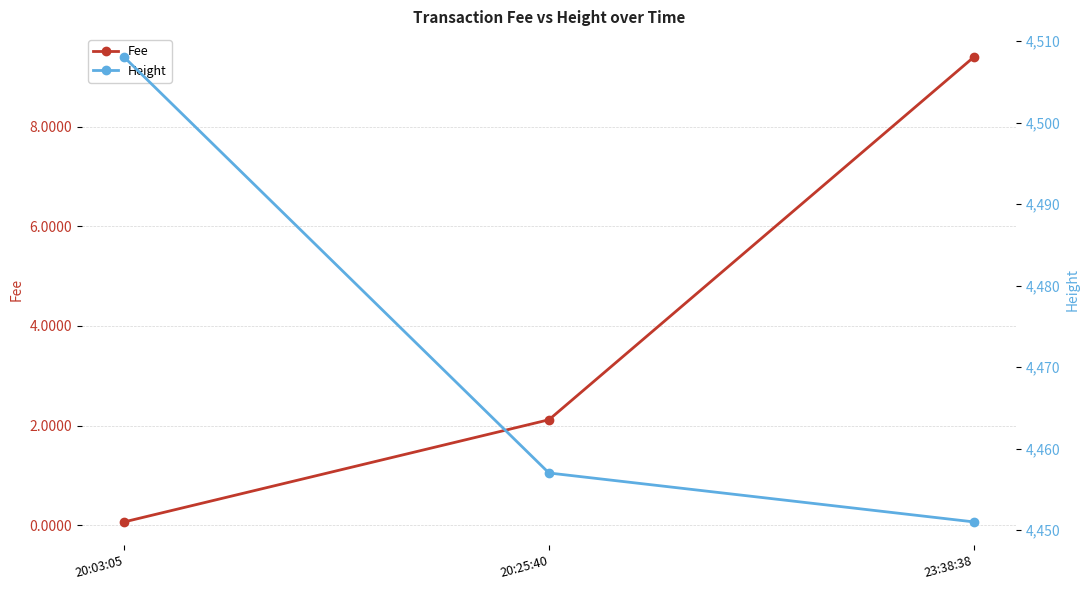

The Height series shows 7336.6 at 20:25:40. True or false?

False